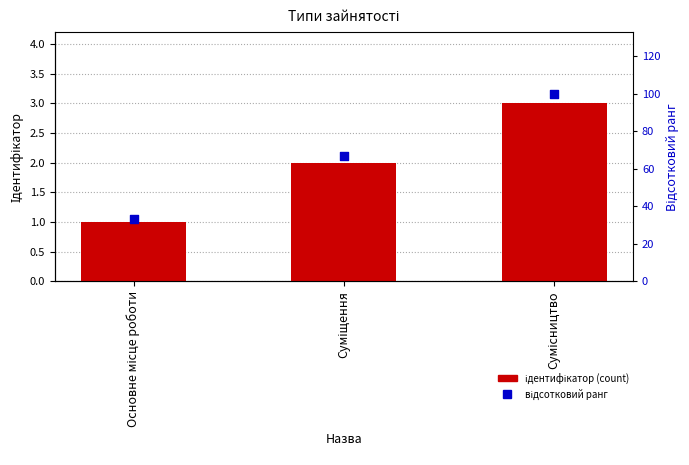

What are all the series names shown in the legend?

Ідентифікатор, відсотковий ранг